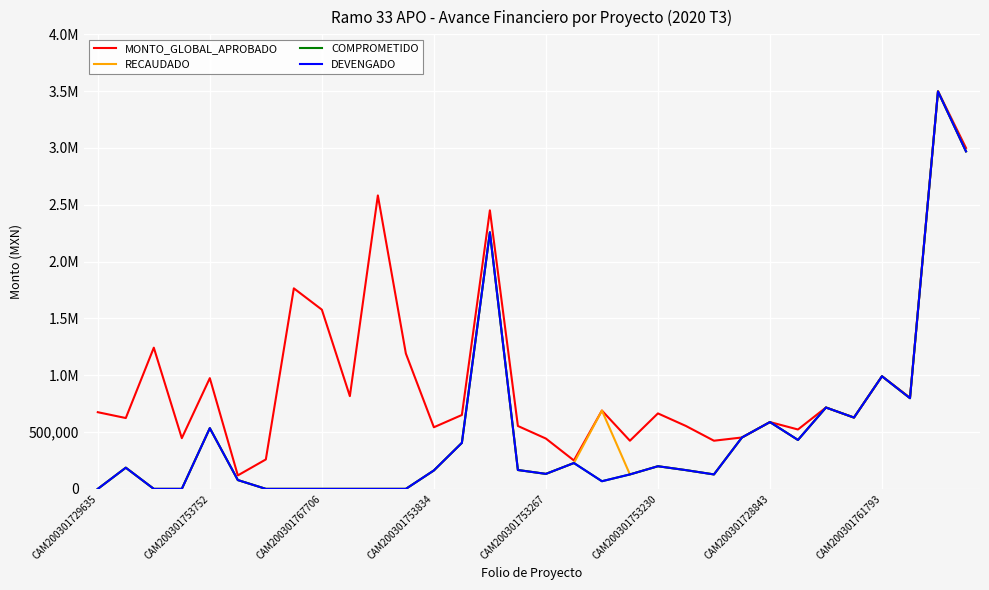

Where is the first local minimum for COMPROMETIDO?

CAM200301753267